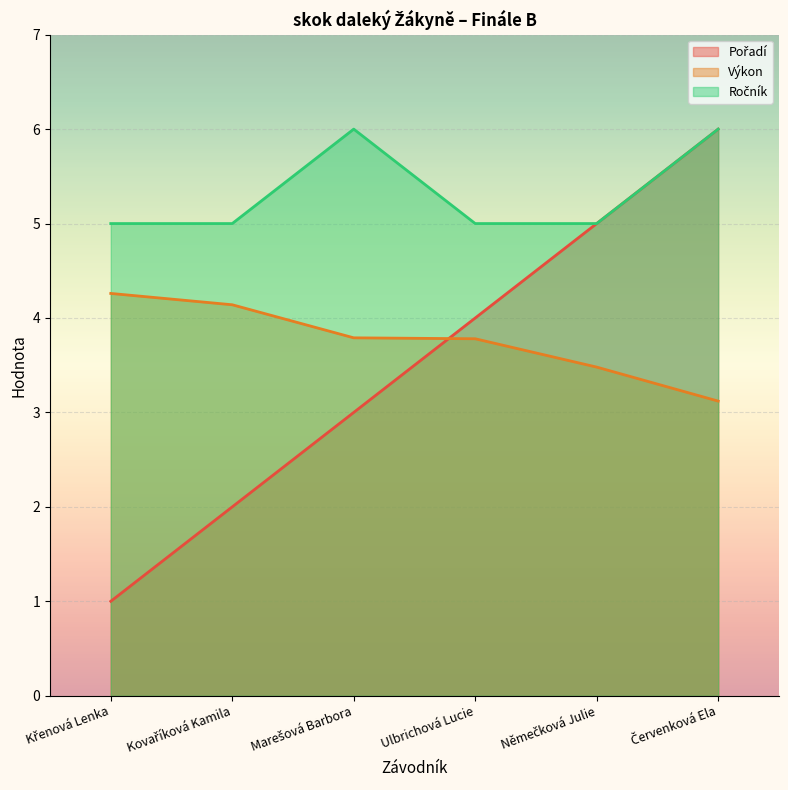

What is the difference between the second highest and second lowest values in the Ročník series?

1.0